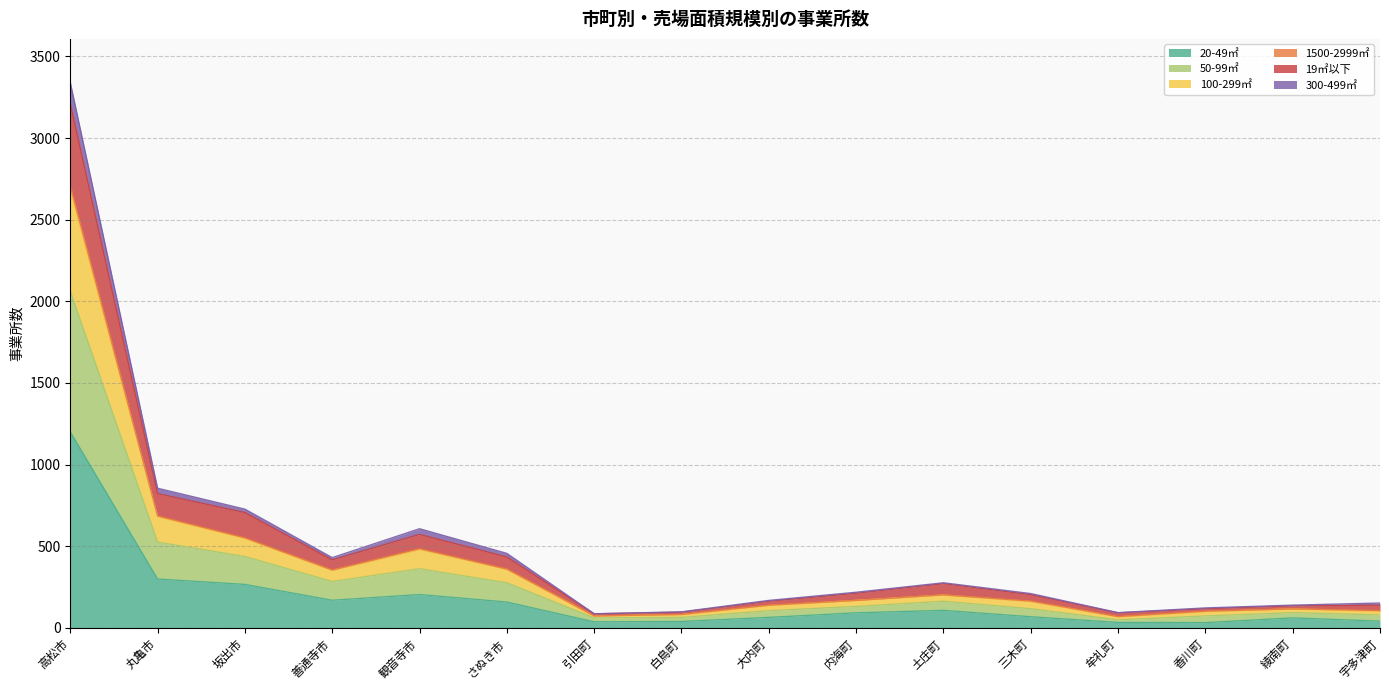

What is the difference between the highest and lowest values at 土庄町?

169